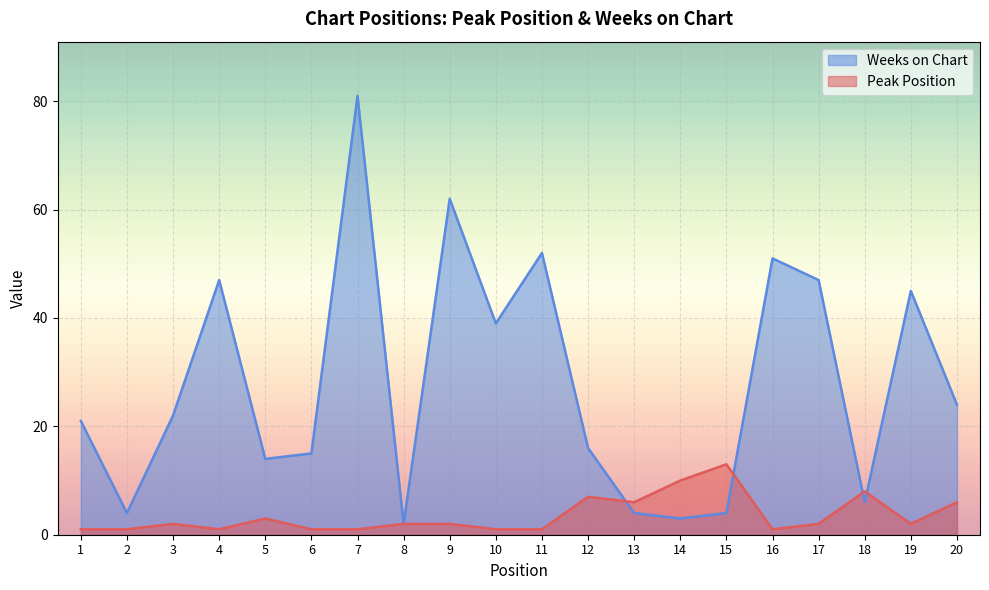

What is the sum of all Weeks on Chart values?

559